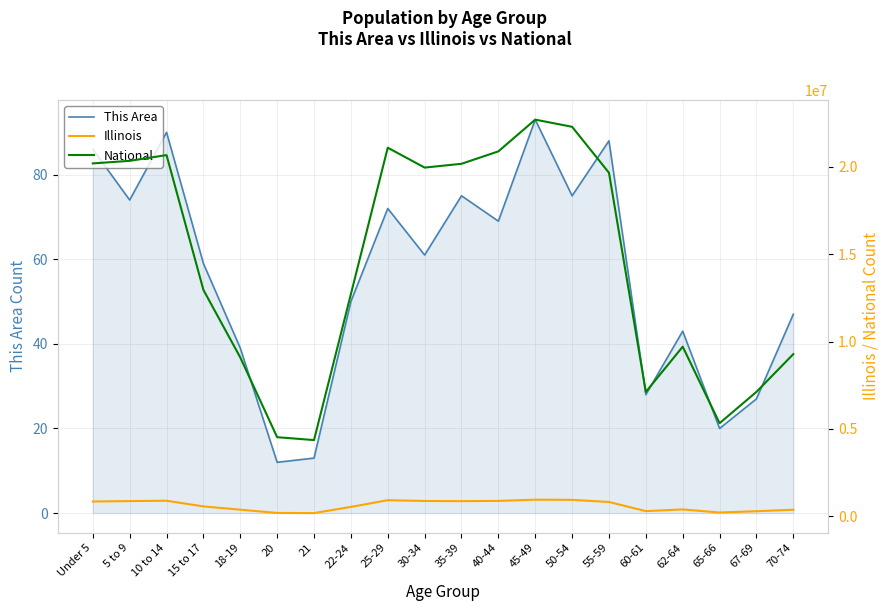

Between Under 5 and 35-39, which is larger?

Under 5